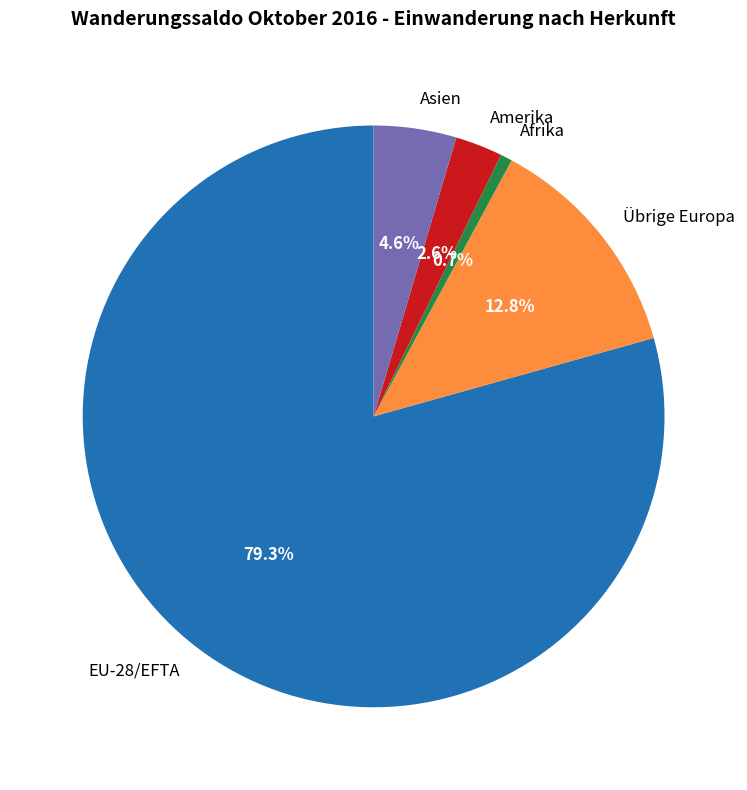

Is it true that Übrige Europa is 13% of the pie?

True